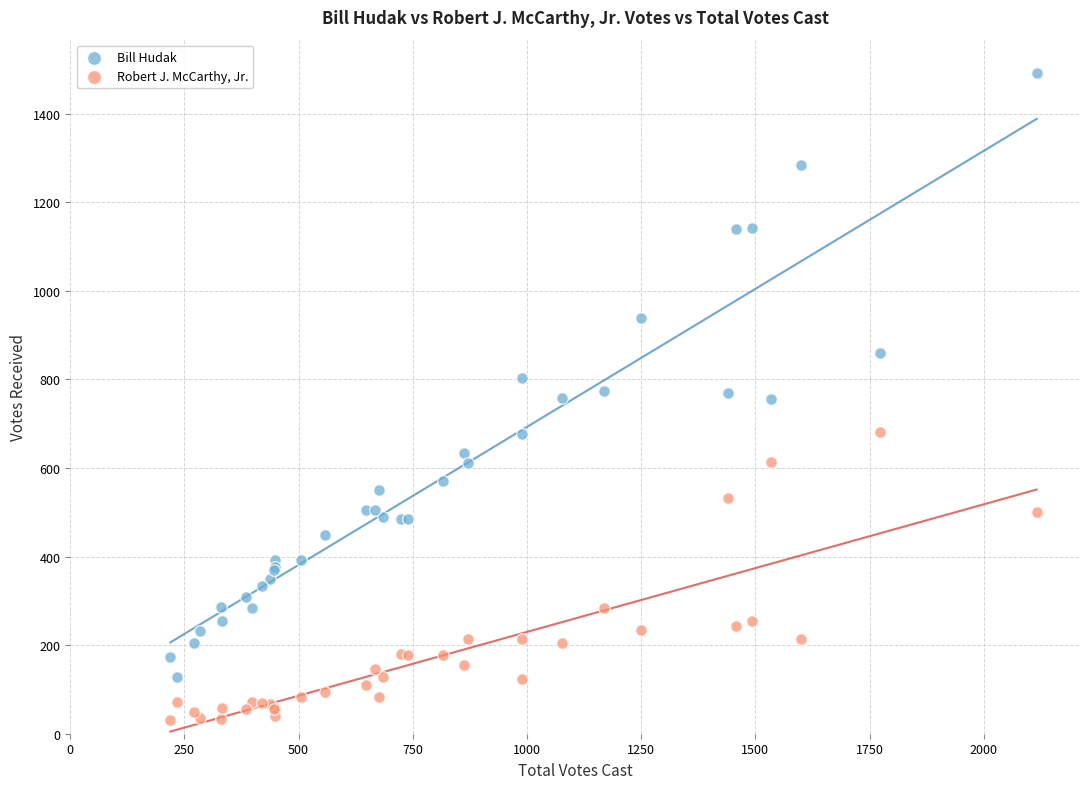

What is the X range (max minus min) for the scatter plot?

1897